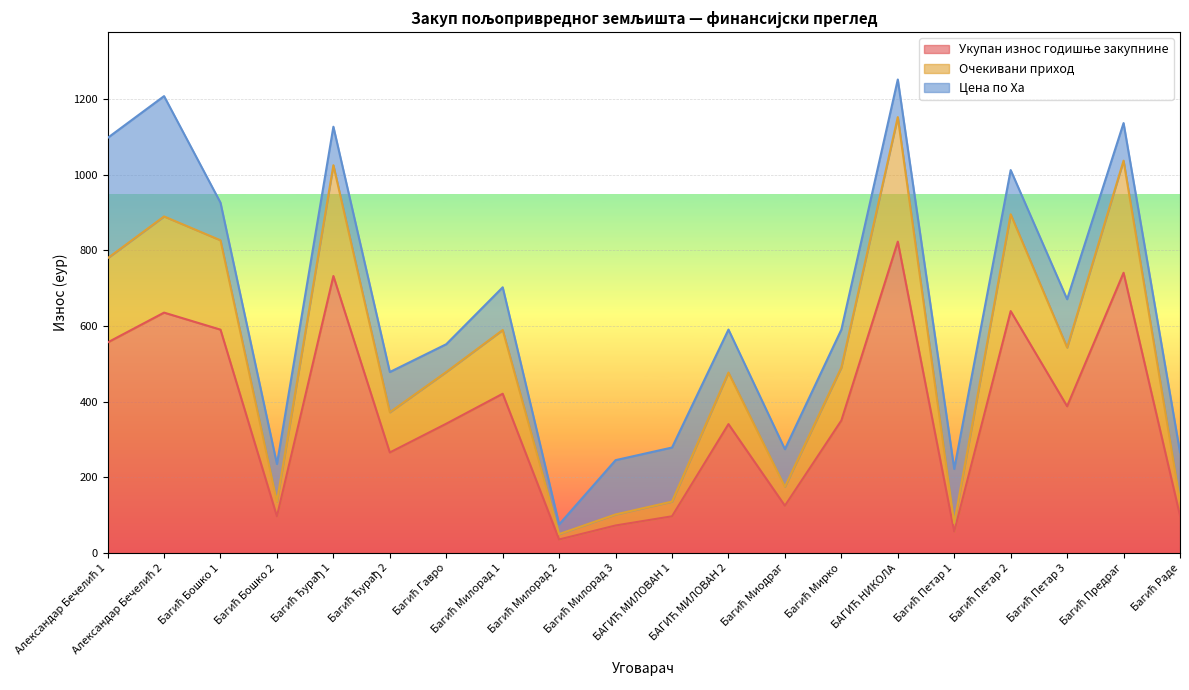

True or false: Укупан износ годишње закупнине and Очекивани приход intersect in this chart.

False